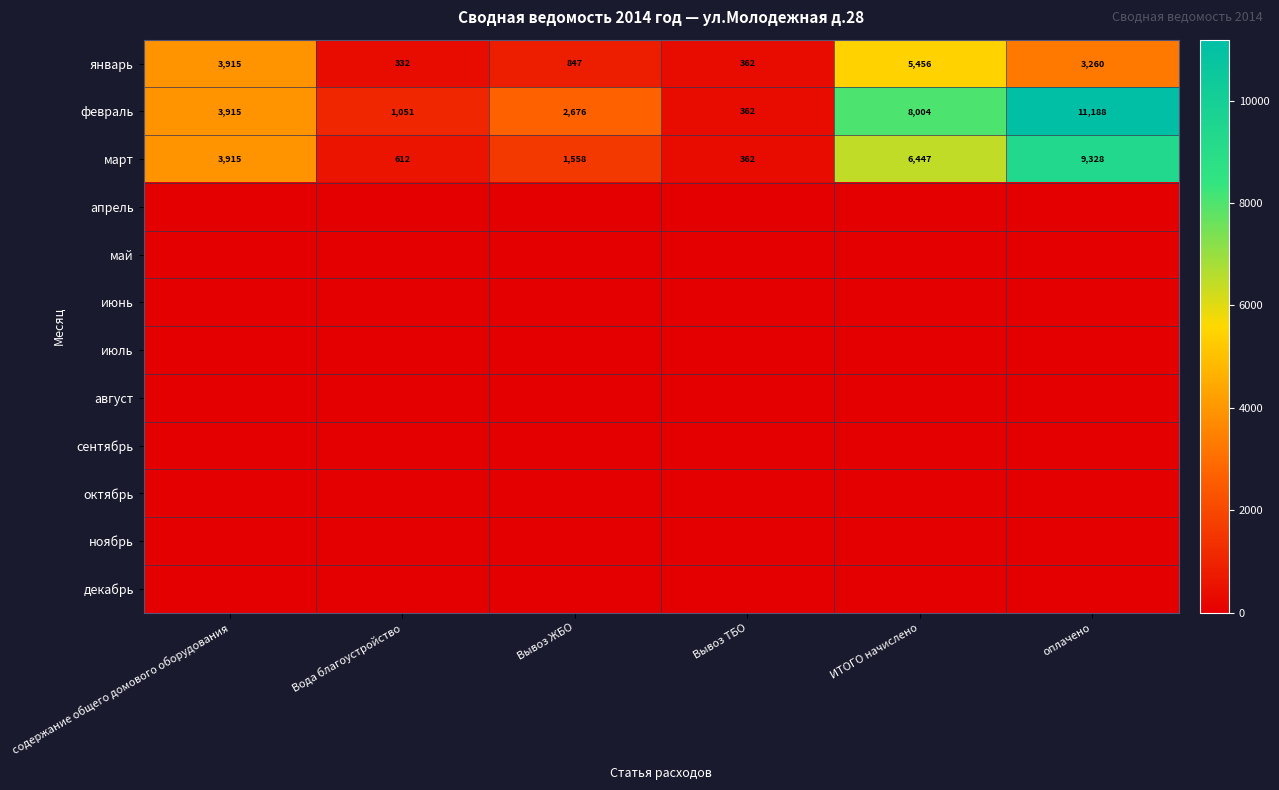

Between Вода благоустройство and Вывоз ЖБО, which is larger?

Вывоз ЖБО